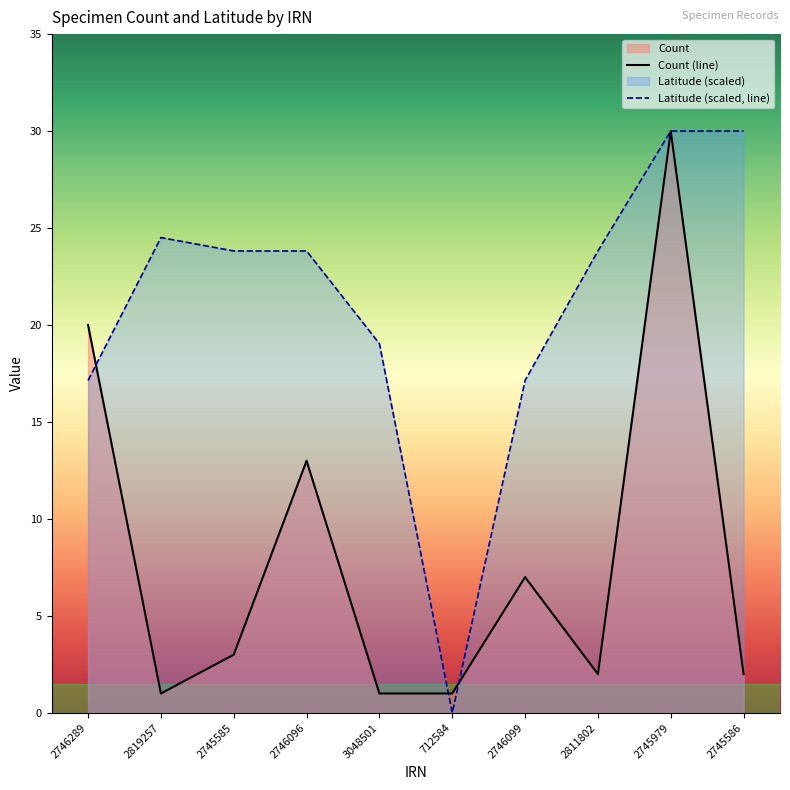

Between which two adjacent categories do Latitude and Count first intersect?

2746289 and 2819257